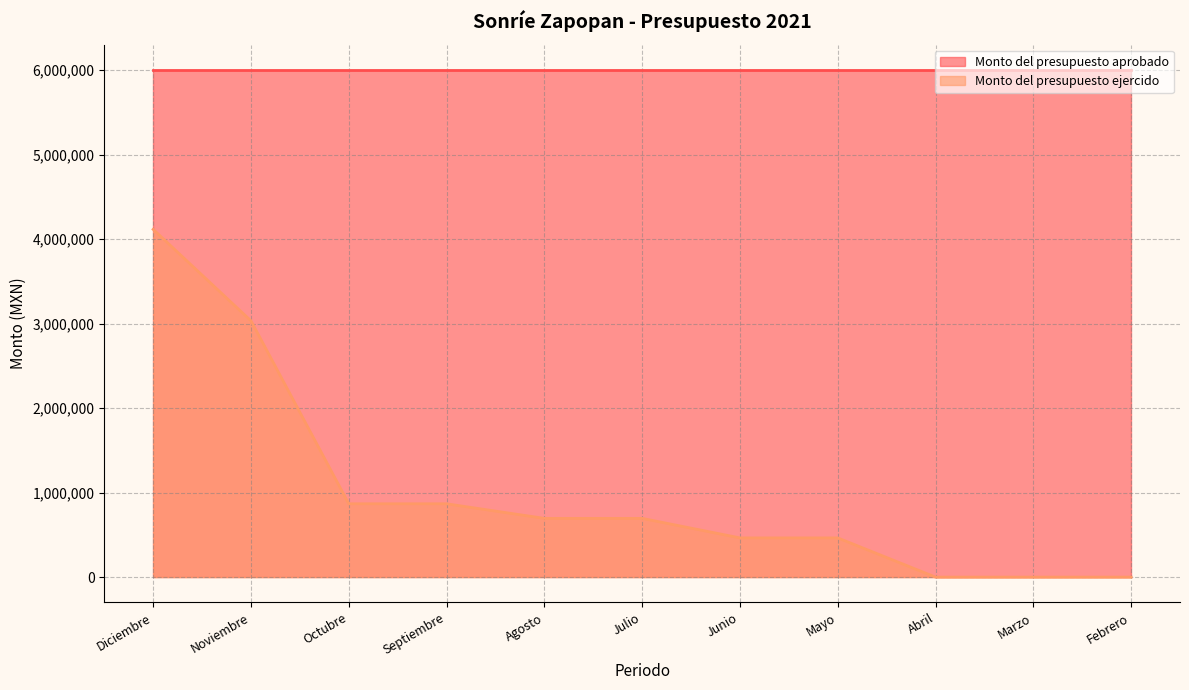

What is the sum of the values at Marzo and Junio?

464000.0